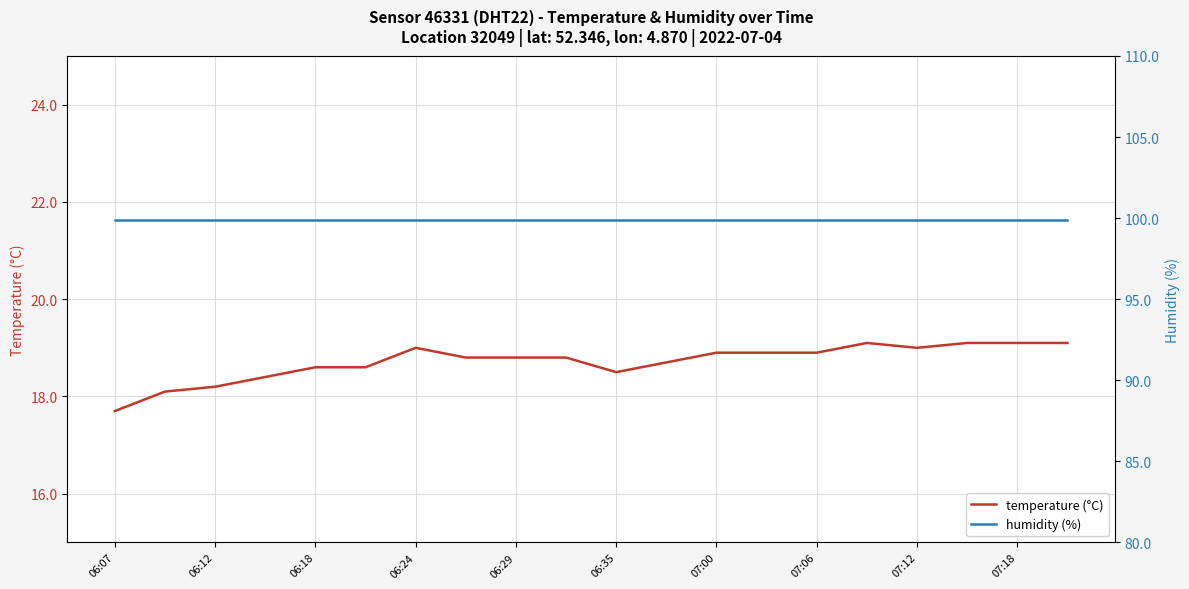

What is the lowest value of the temperature (°C) series?

17.7